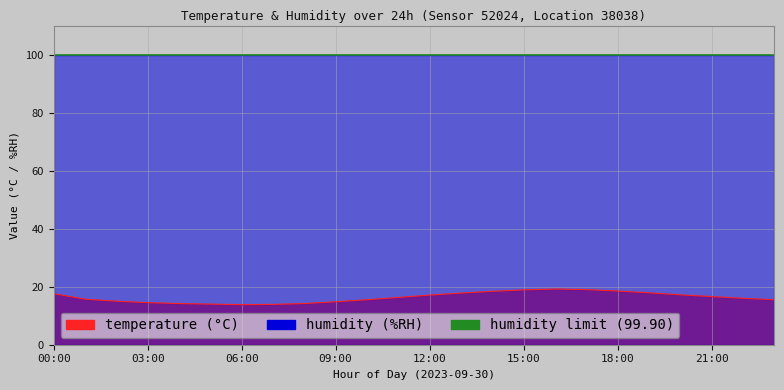

What is the average value?

16.3